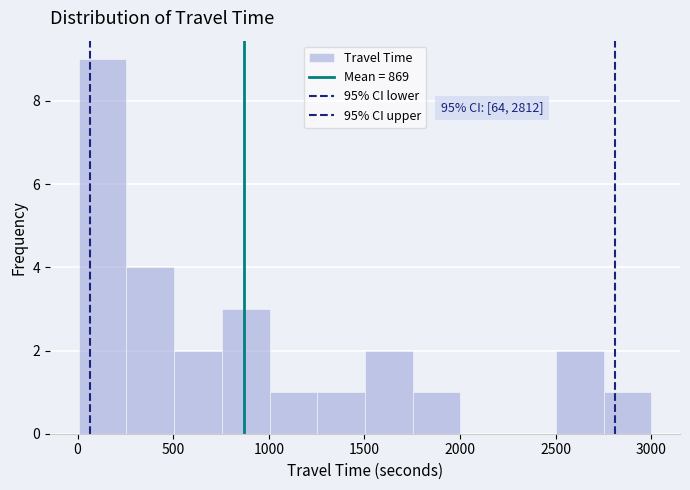

Which range on the x-axis has the tallest bar?

0 to 250